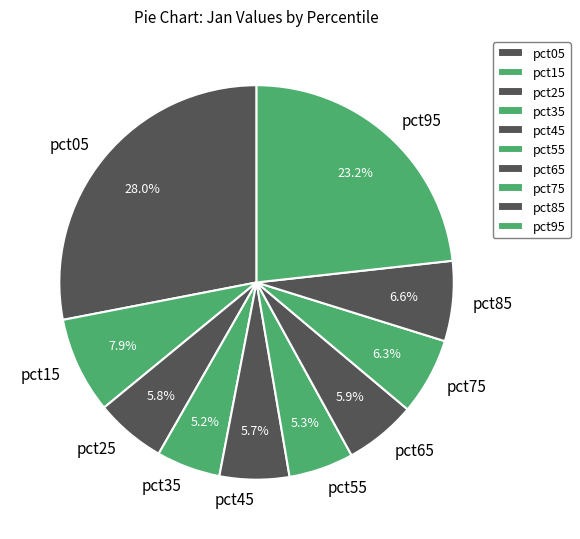

The pct95 slice represents 13% of the pie. True or false?

False